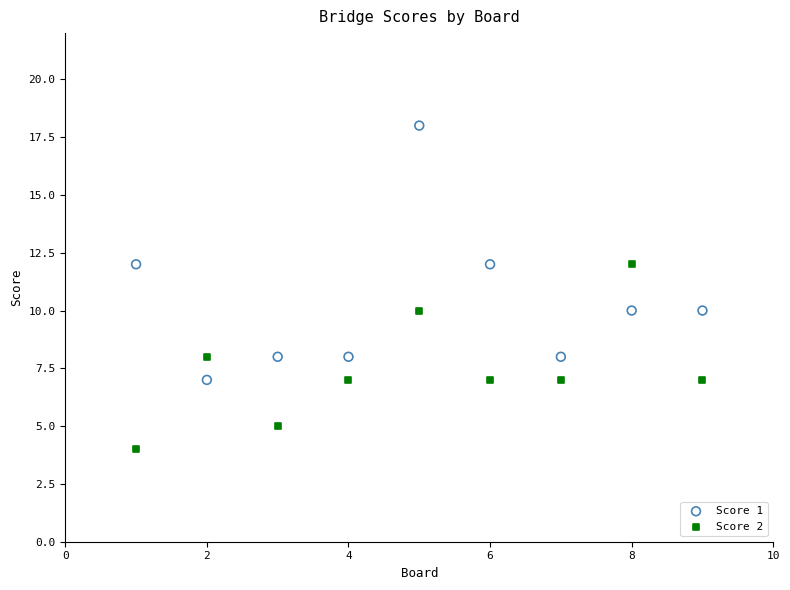

What is the X range (max minus min) for the scatter plot?

8